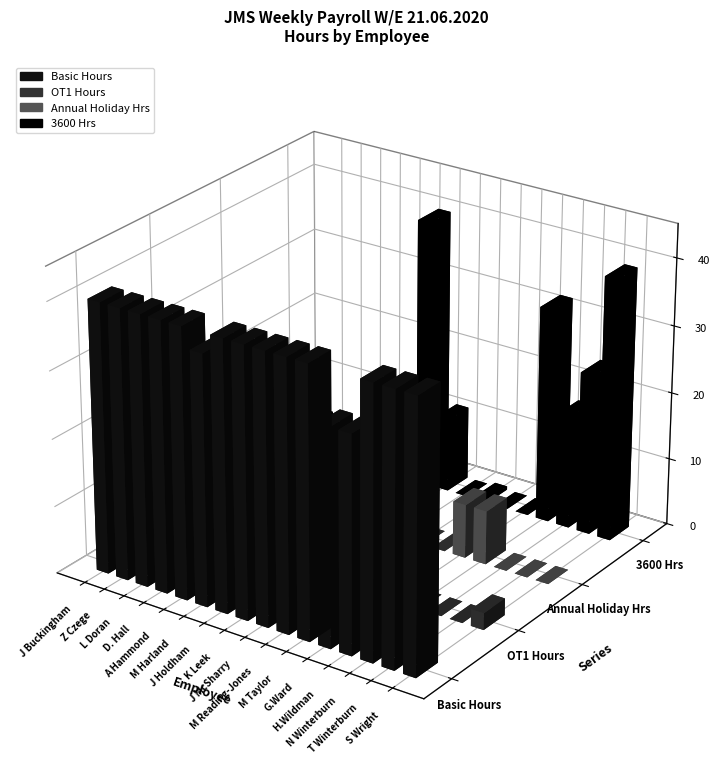

Between M Harland and S Wright, which is larger?

S Wright